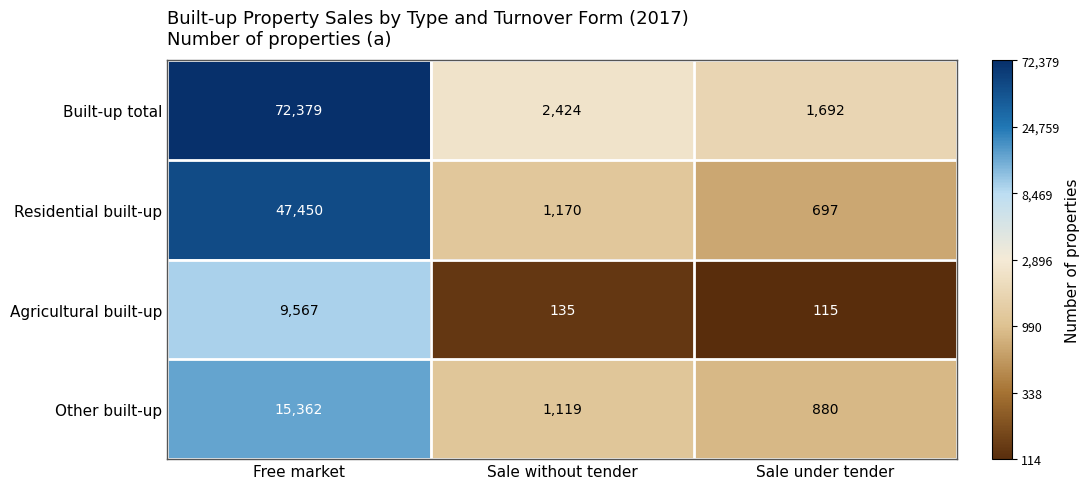

What is the average value of the Built-up total series?

25498